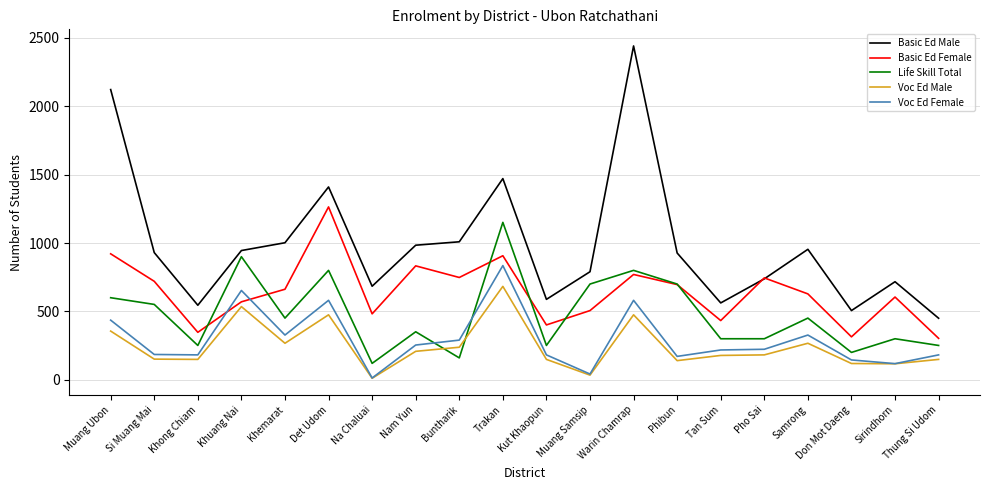

At which label is Voc Ed Female closest to 424?

Muang Ubon